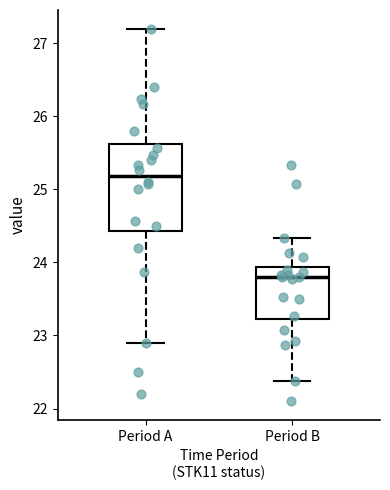

Reading left to right, read every box against the y-axis: the position of its median line, the range the box covers, and the ends of its whiskers. The values are not printed on the chart, so give them approximately, as read against the axis.

Period A: median 25.2, box 24.4 to 25.6, whiskers 22.9 to 27.2
Period B: median 23.8, box 23.2 to 23.9, whiskers 22.4 to 24.3